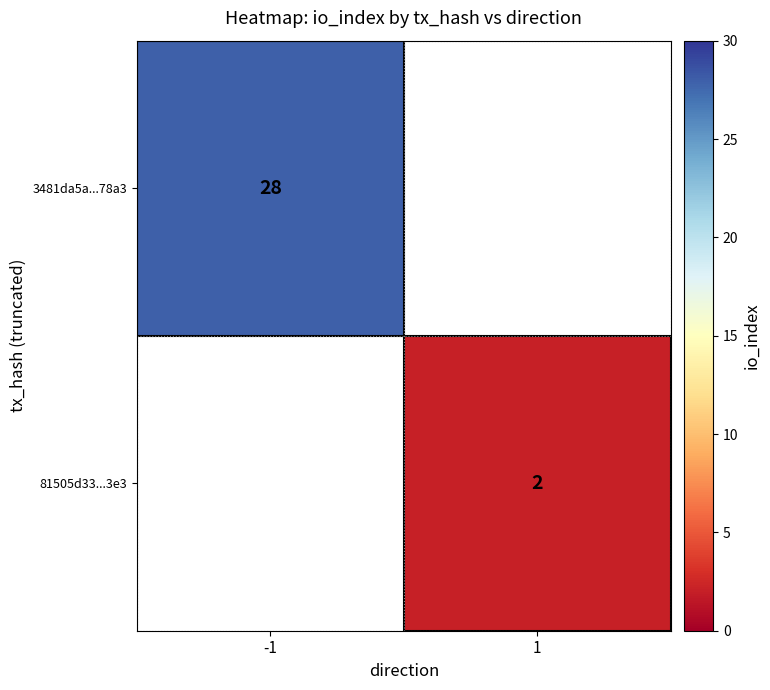

The value of 81505d33...3e3 at 1 is 2. True or false?

True